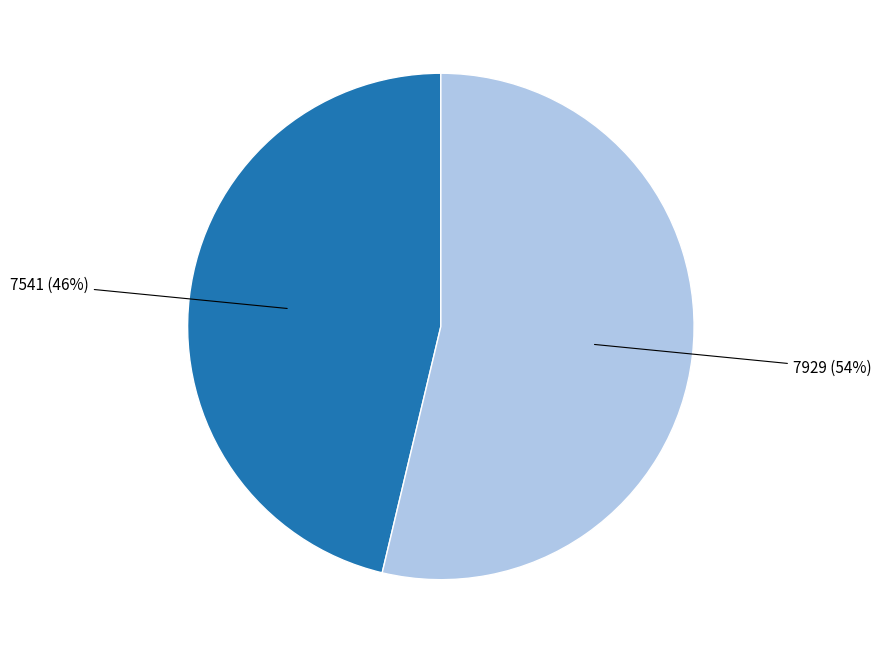

To the nearest percent, what is the average slice percentage?

50%